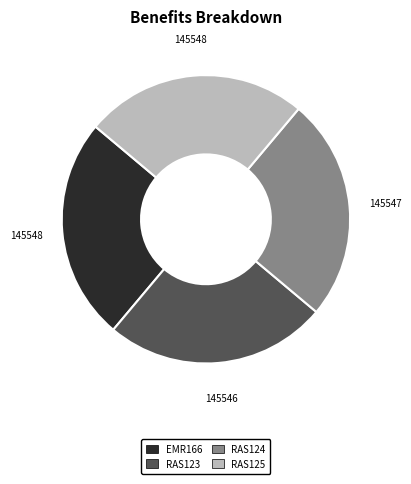

What is the ratio of the value at EMR166 to the value at RAS124?

1.0